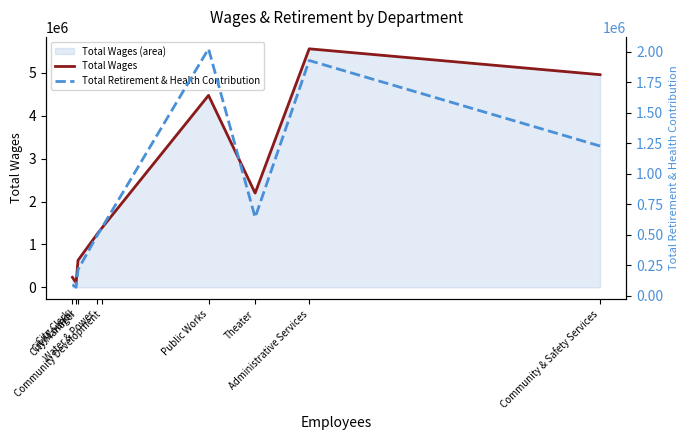

What is the difference between the maximum and minimum values in the Total Wages series?

5453528